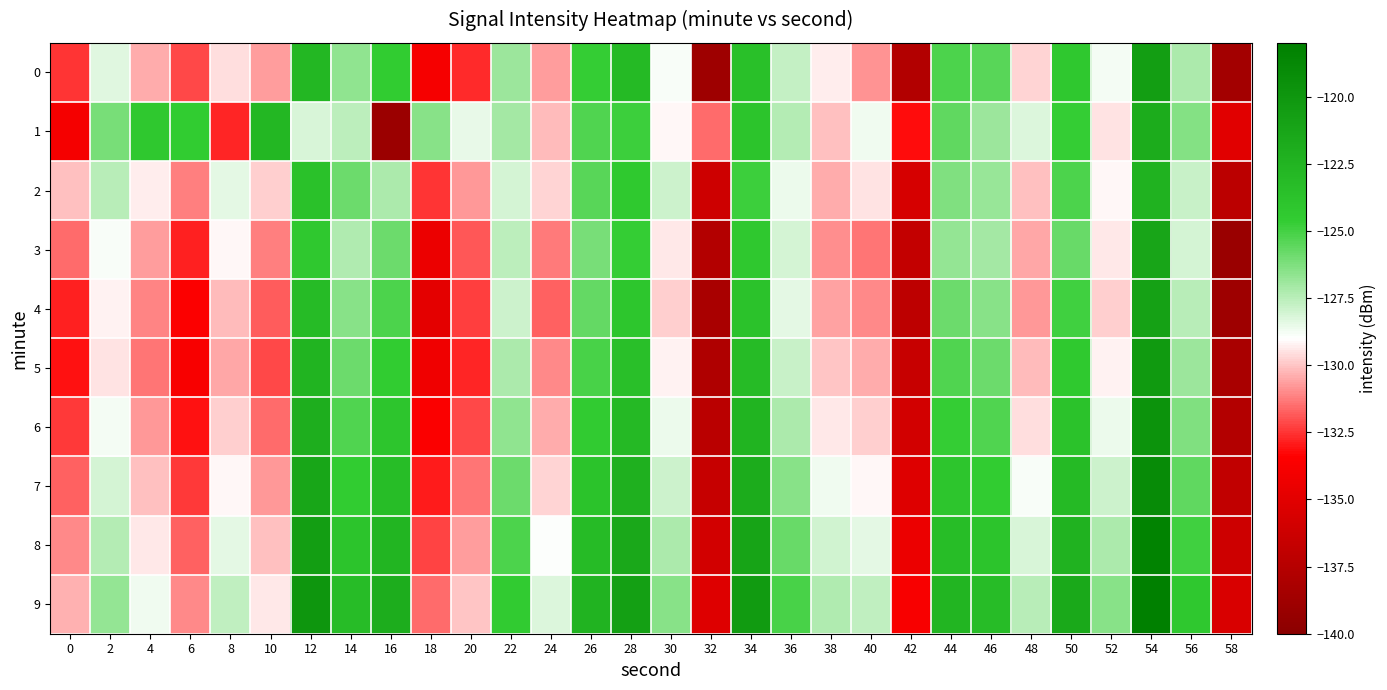

Which series changed the most between 12 and 36?

4